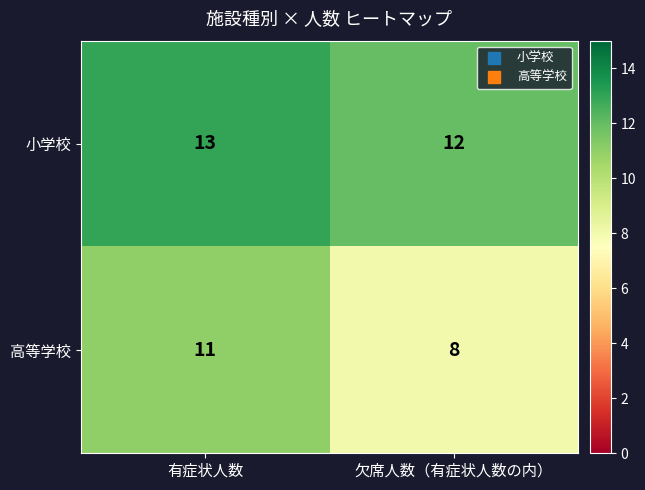

At which label is 小学校 closest to 12?

欠席人数（有症状人数の内）